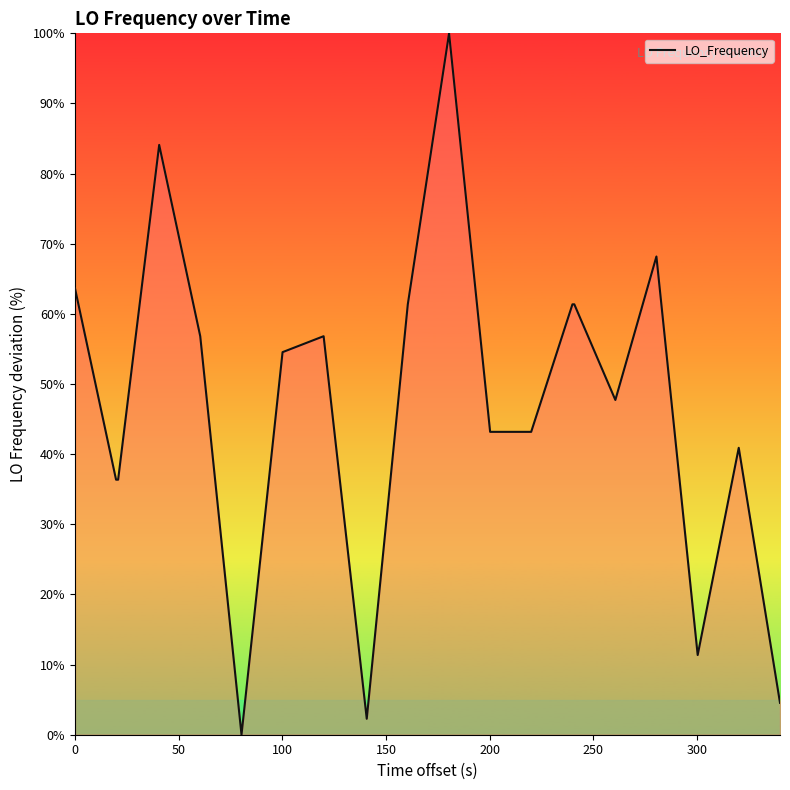

How many values are below 54?

10